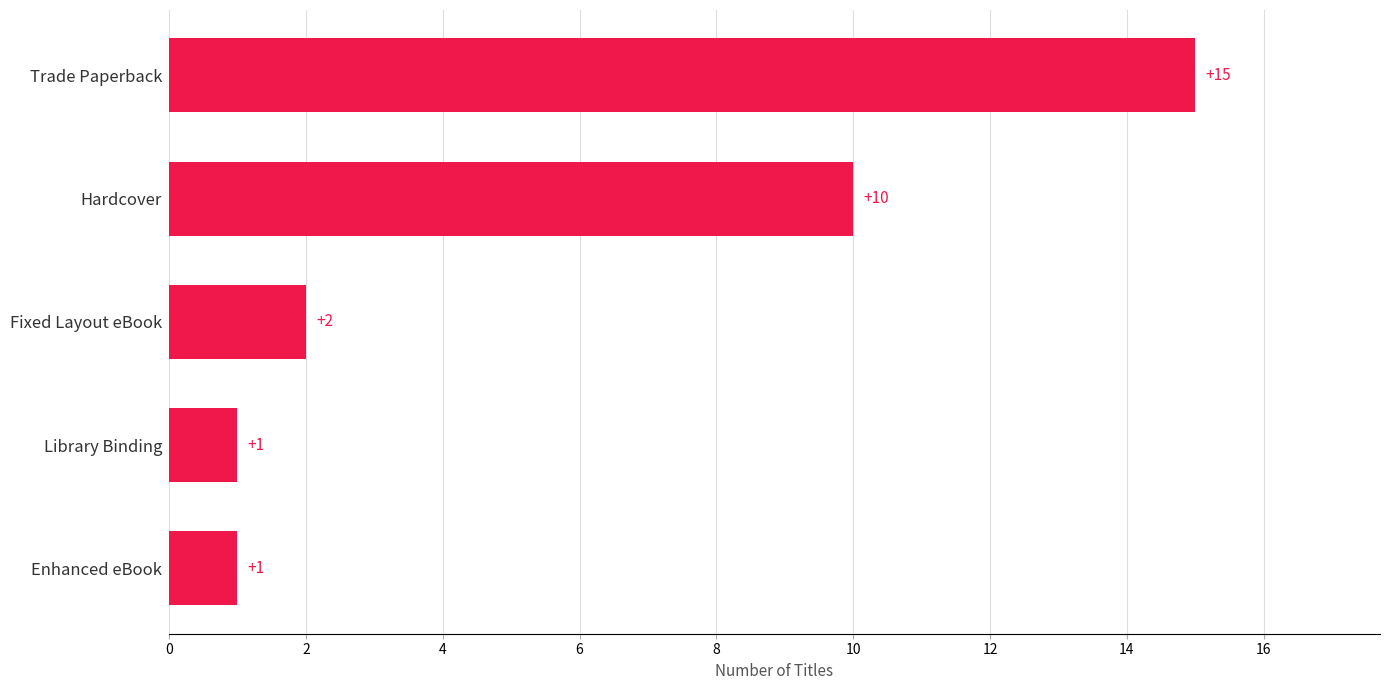

Is it true that the value at Library Binding is 1?

True